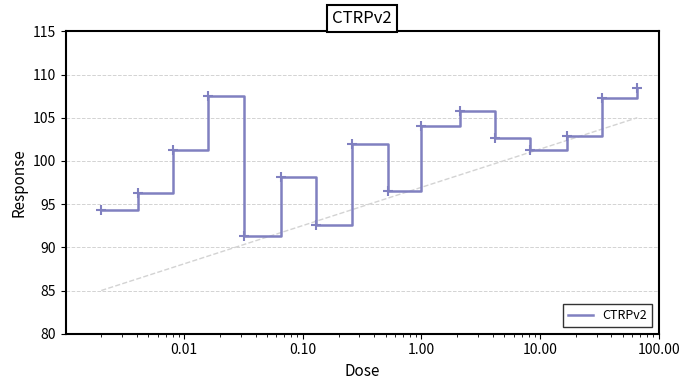

What is the highest value of the CTRPv2 series?

108.4